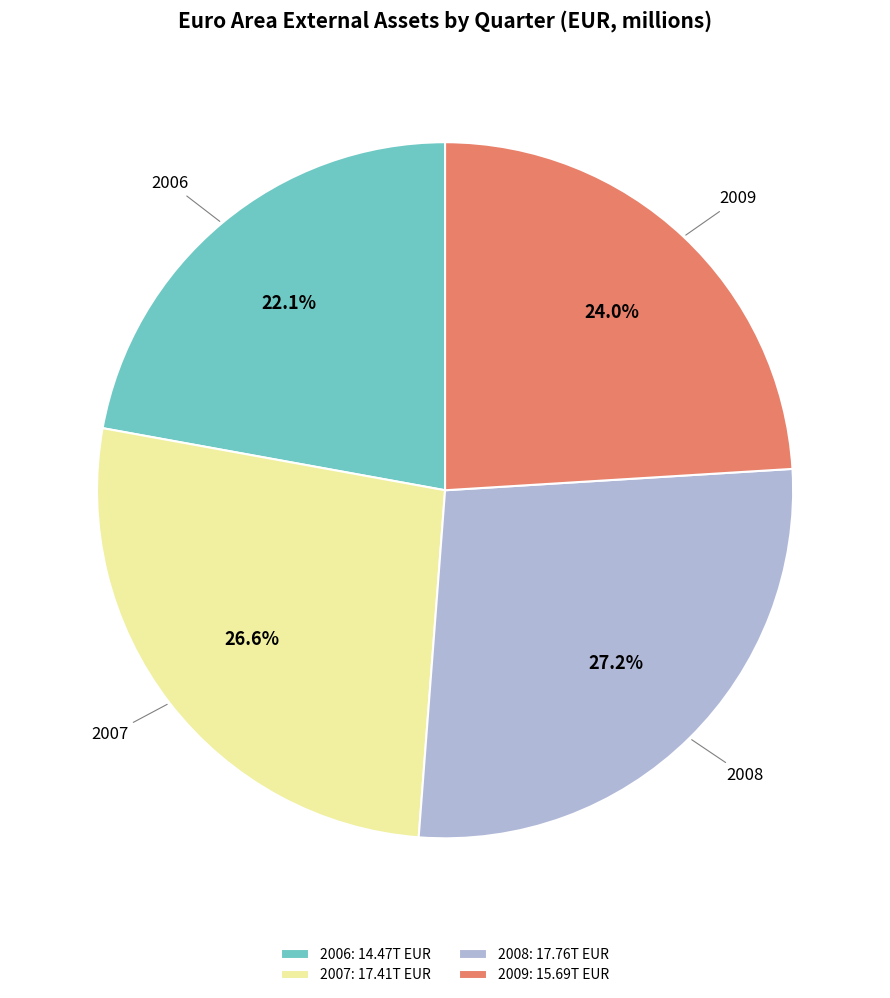

Does 2009 represent more than half of the total?

No